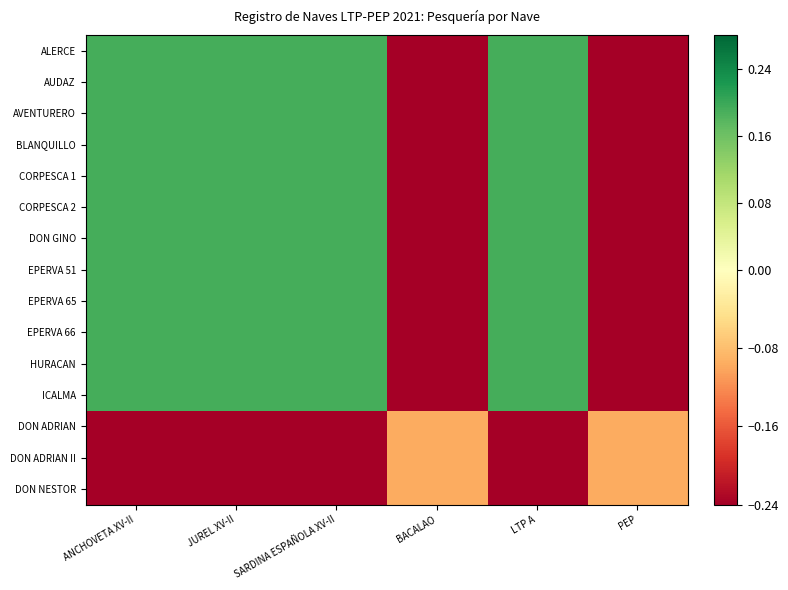

Count the number of categories in the chart.

6